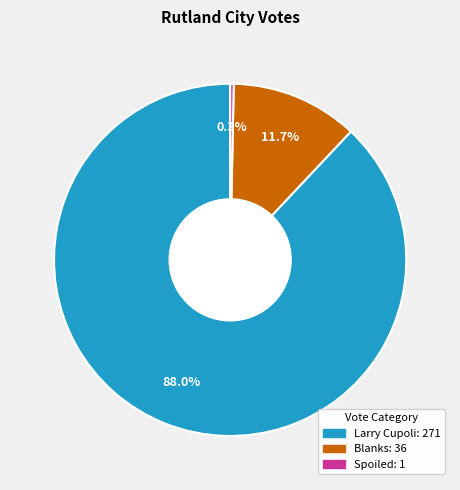

To the nearest percent, what percentage of the pie is Larry Cupoli?

88%